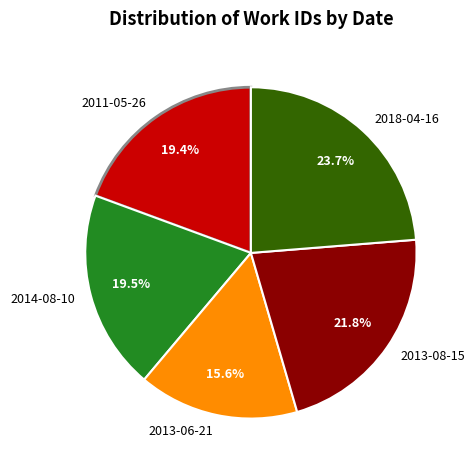

To the nearest percent, what is the difference between the 2014-08-10 and 2013-06-21 slice percentages?

4%